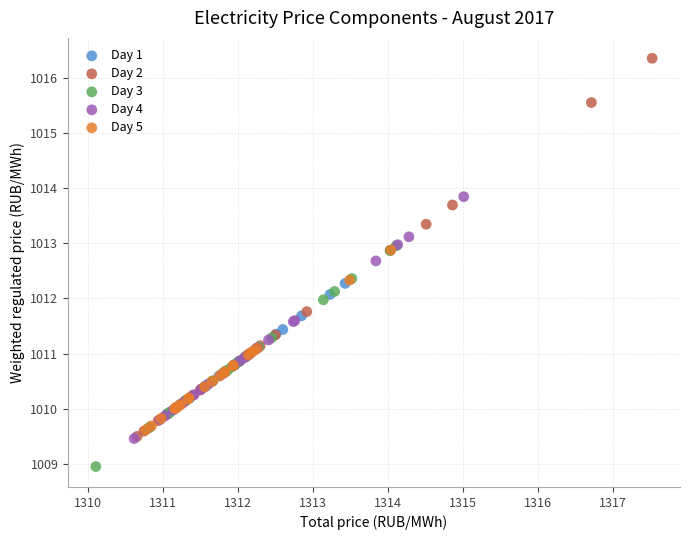

Which series contains the highest Y value?

Day 2